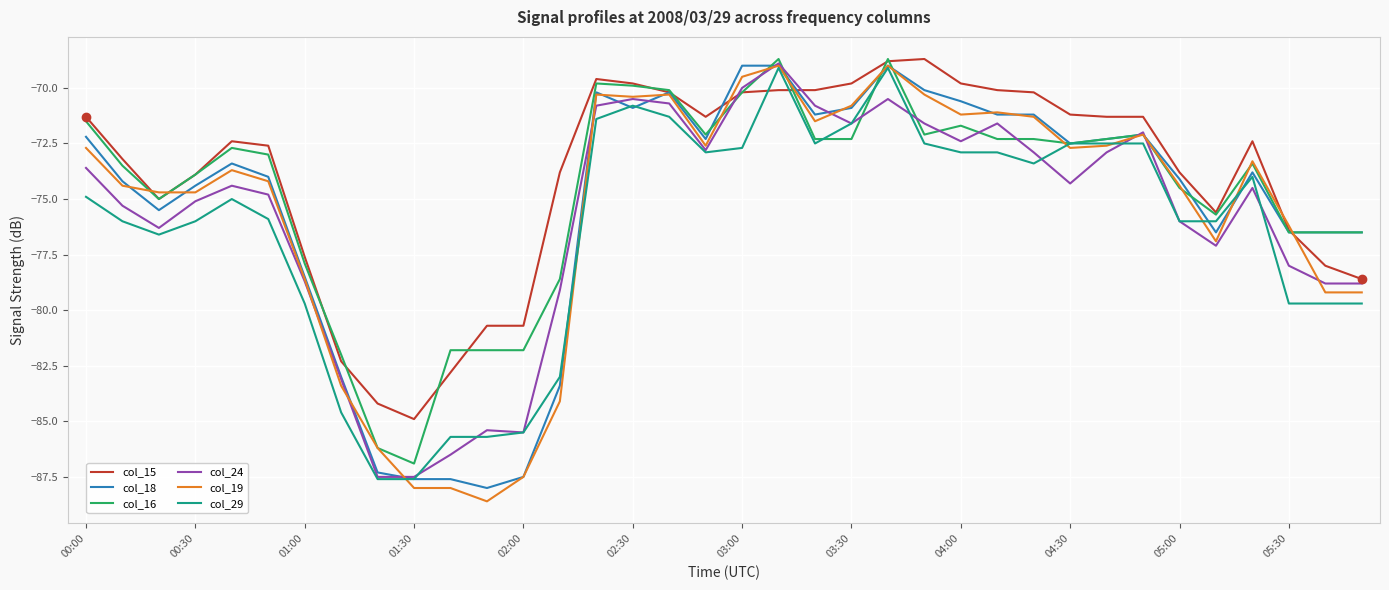

Reading right to left, transcribe all the data shown in this chart.

col_15: -78.6	-78.0	-76.4	-72.4	-75.6	-73.8	-71.3	-71.3	-71.2	-70.2	-70.1	-69.8	-68.7	-68.8	-69.8	-70.1	-70.1	-70.2	-71.3	-70.2	-69.8	-69.6	-73.8	-80.7	-80.7	-82.8	-84.9	-84.2	-82.3	-77.6	-72.6	-72.4	-73.9	-75.0	-73.2	-71.3
col_18: -76.5	-76.5	-76.5	-73.8	-76.5	-74.1	-72.1	-72.3	-72.5	-71.2	-71.2	-70.6	-70.1	-69.0	-70.9	-71.2	-69.0	-69.0	-72.3	-70.2	-70.9	-70.2	-83.4	-87.5	-88.0	-87.6	-87.6	-87.3	-83.0	-78.5	-74.0	-73.4	-74.4	-75.5	-74.2	-72.2
col_16: -76.5	-76.5	-76.5	-73.4	-75.7	-74.5	-72.1	-72.3	-72.5	-72.3	-72.3	-71.7	-72.1	-68.7	-72.3	-72.3	-68.7	-70.2	-72.1	-70.1	-69.9	-69.8	-78.6	-81.8	-81.8	-81.8	-86.9	-86.2	-82.0	-77.9	-73.0	-72.7	-73.9	-75.0	-73.5	-71.5
col_24: -78.8	-78.8	-78.0	-74.5	-77.1	-76.0	-72.0	-72.9	-74.3	-72.9	-71.6	-72.4	-71.6	-70.5	-71.6	-70.8	-68.9	-70.0	-72.8	-70.7	-70.5	-70.8	-79.1	-85.5	-85.4	-86.5	-87.5	-87.5	-83.1	-78.7	-74.8	-74.4	-75.1	-76.3	-75.3	-73.6
col_19: -79.2	-79.2	-76.2	-73.3	-76.9	-74.4	-72.1	-72.6	-72.7	-71.3	-71.1	-71.2	-70.3	-69.0	-70.8	-71.5	-69.0	-69.5	-72.6	-70.3	-70.4	-70.3	-84.1	-87.5	-88.6	-88.0	-88.0	-86.2	-83.4	-78.6	-74.2	-73.7	-74.7	-74.7	-74.4	-72.7
col_29: -79.7	-79.7	-79.7	-74.0	-76.0	-76.0	-72.5	-72.5	-72.5	-73.4	-72.9	-72.9	-72.5	-69.1	-71.6	-72.5	-69.1	-72.7	-72.9	-71.3	-70.8	-71.4	-83.0	-85.5	-85.7	-85.7	-87.6	-87.6	-84.6	-79.7	-75.9	-75.0	-76.0	-76.6	-76.0	-74.9